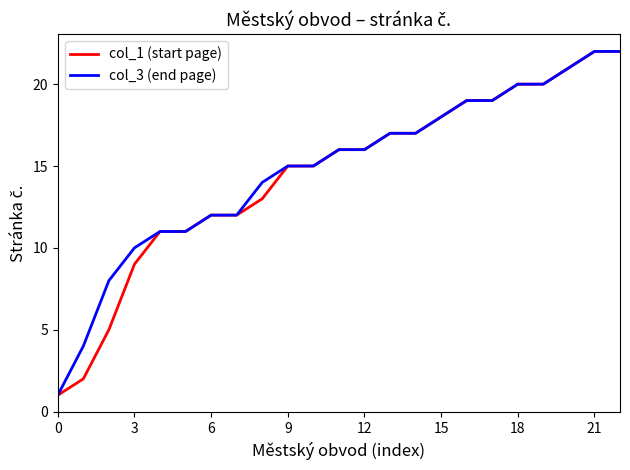

What is the greatest value displayed?

22